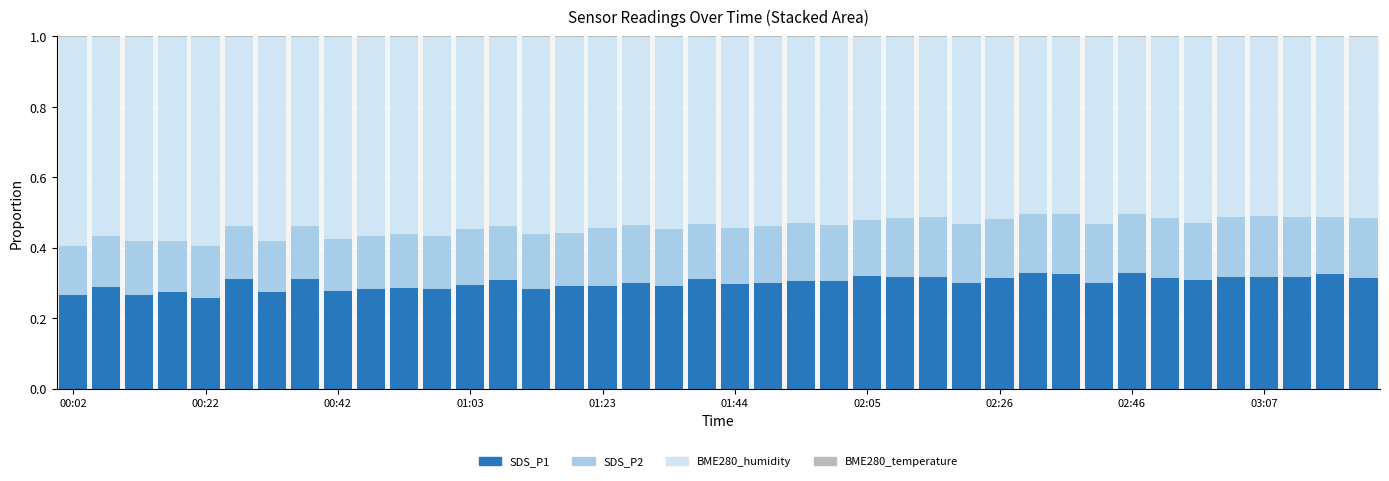

What is the sum of all SDS_P1 values?

12.0